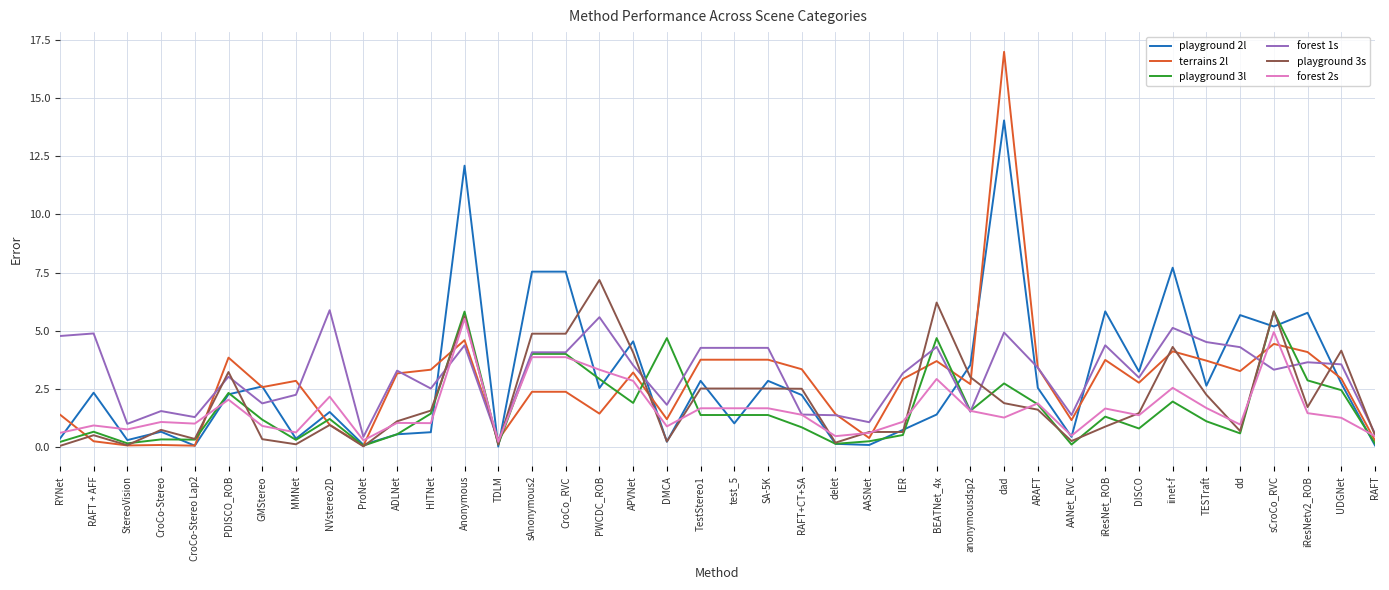

What is the maximum value shown in the chart?

17.0